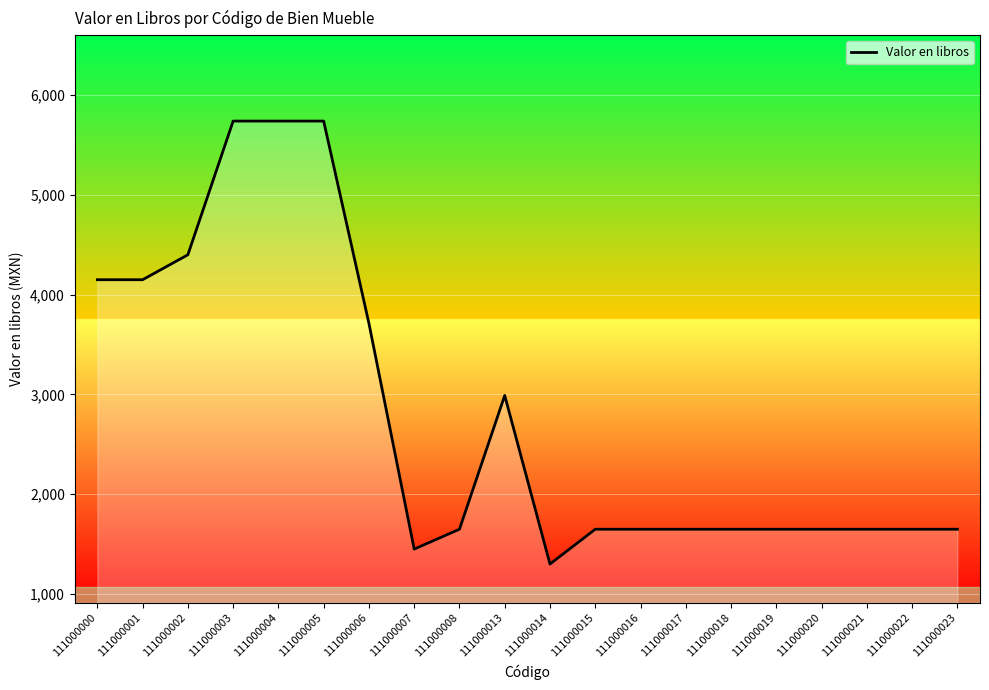

Does the chart display data point markers on the line(s)?

No